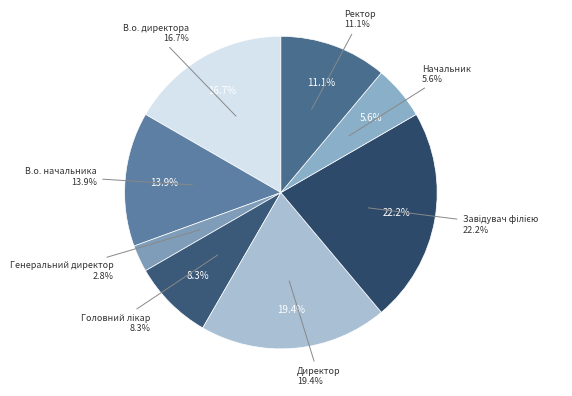

Combined, do Головний лікар and Директор account for over 50%?

No